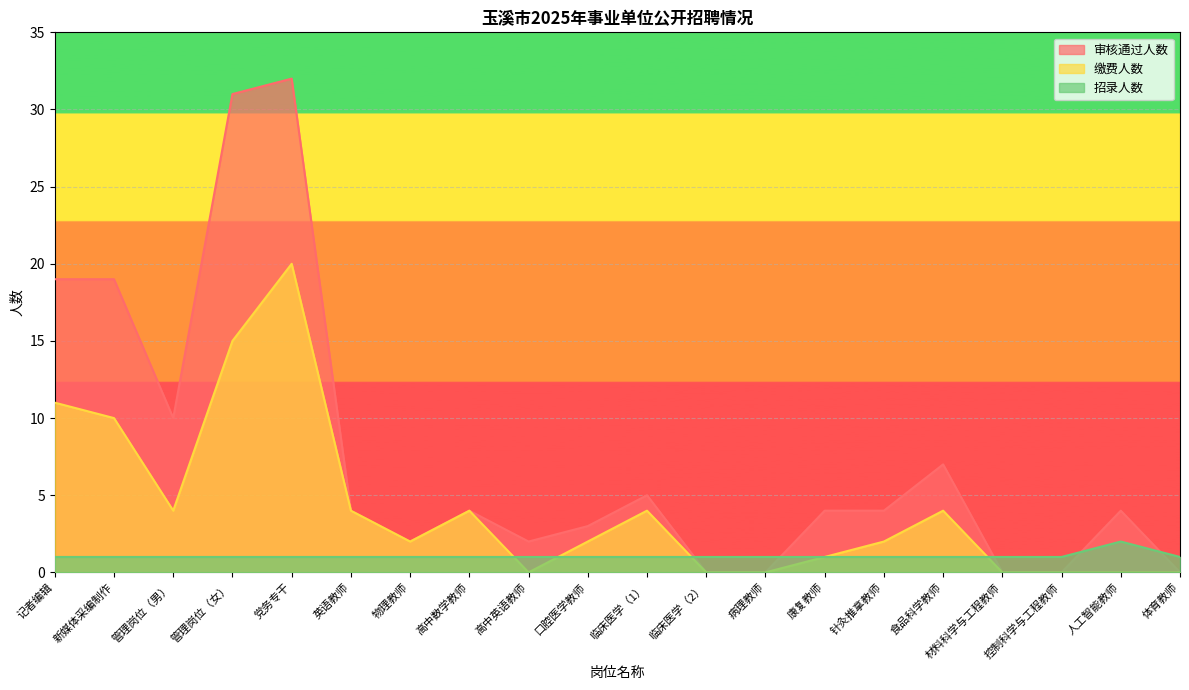

The 缴费人数 series shows 10 at 新媒体采编制作. True or false?

True